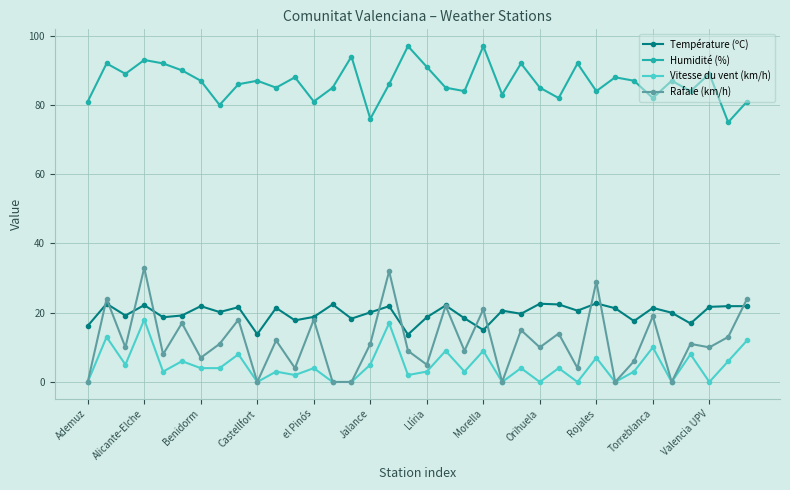

At how many categories does at least one series exceed 44?

36